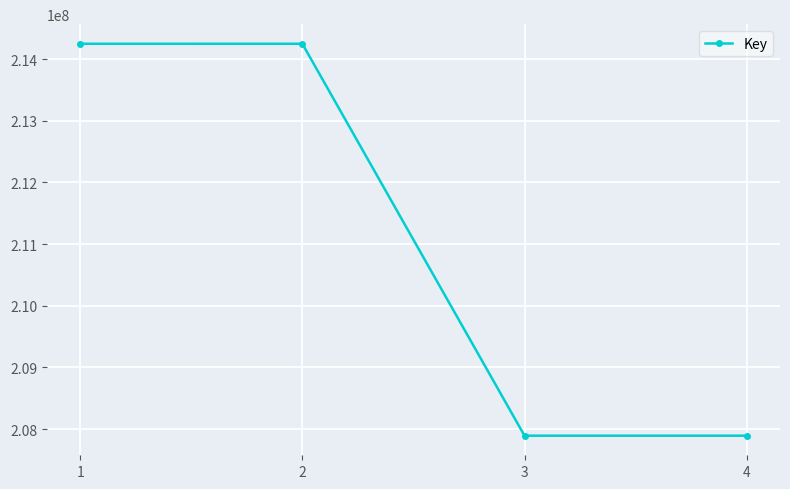

What is the sum of the values at 2 and 1?

428496167